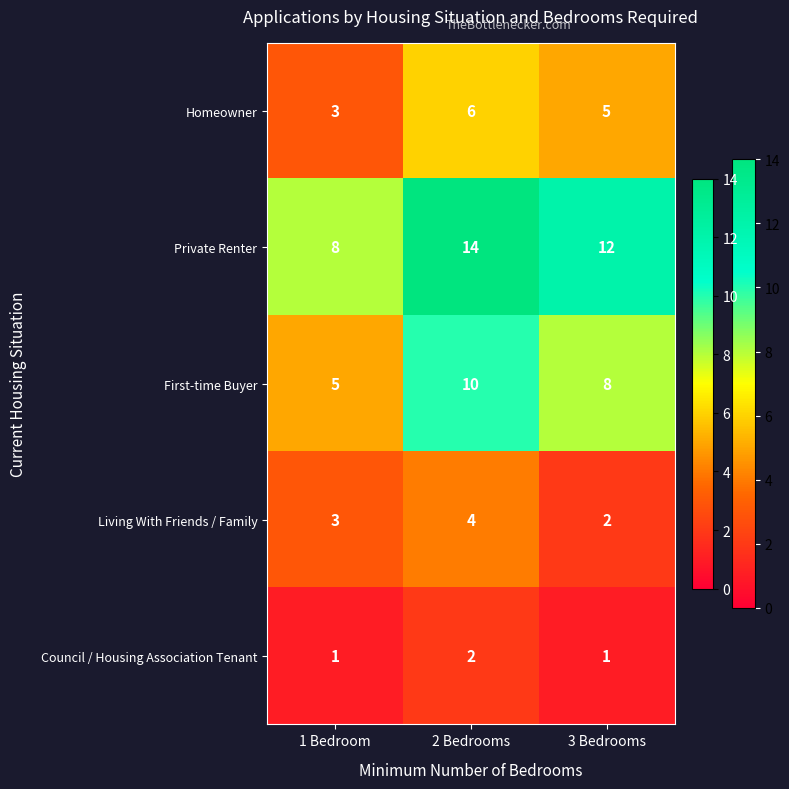

Which series has the largest total across all categories?

Private Renter